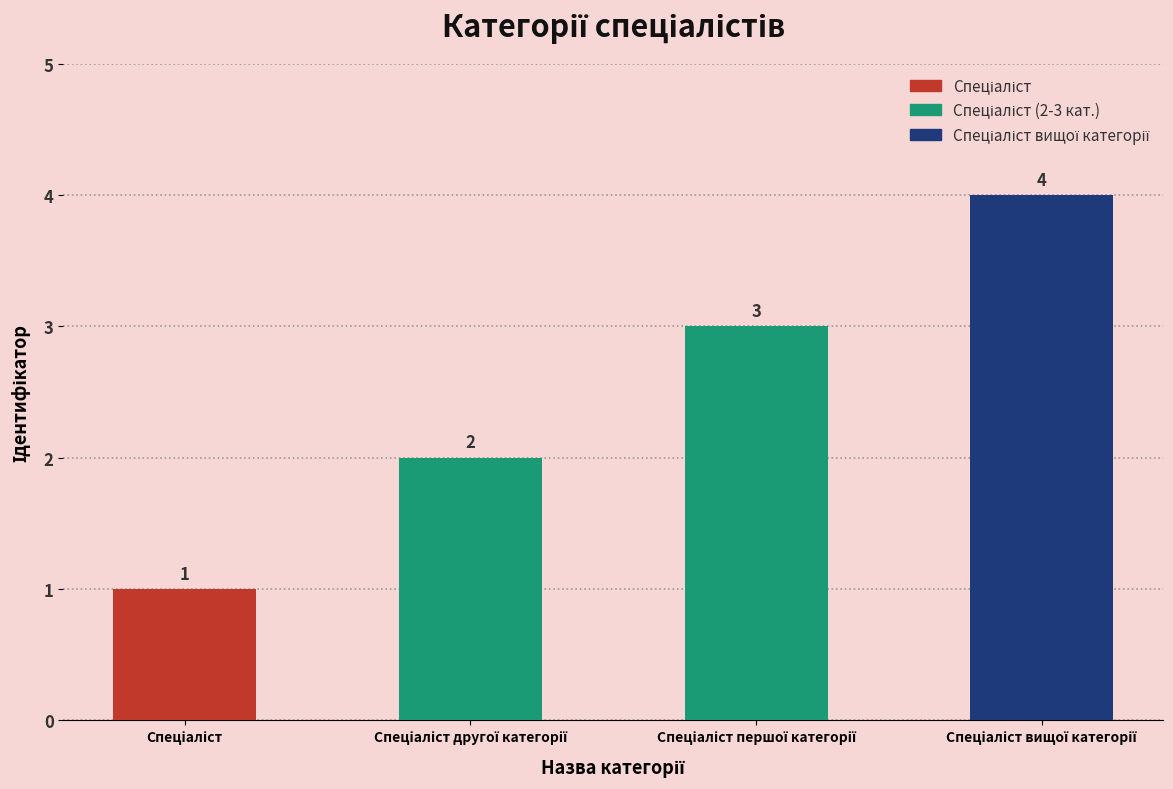

What is the value of the 2nd bar from the left?

2